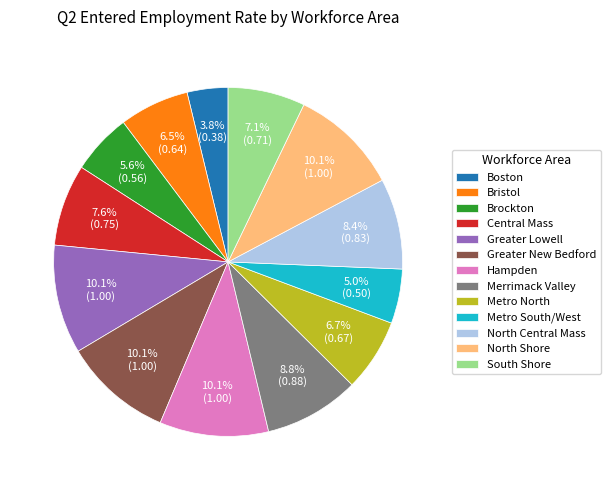

Which has a higher value, North Central Mass or Hampden?

Hampden